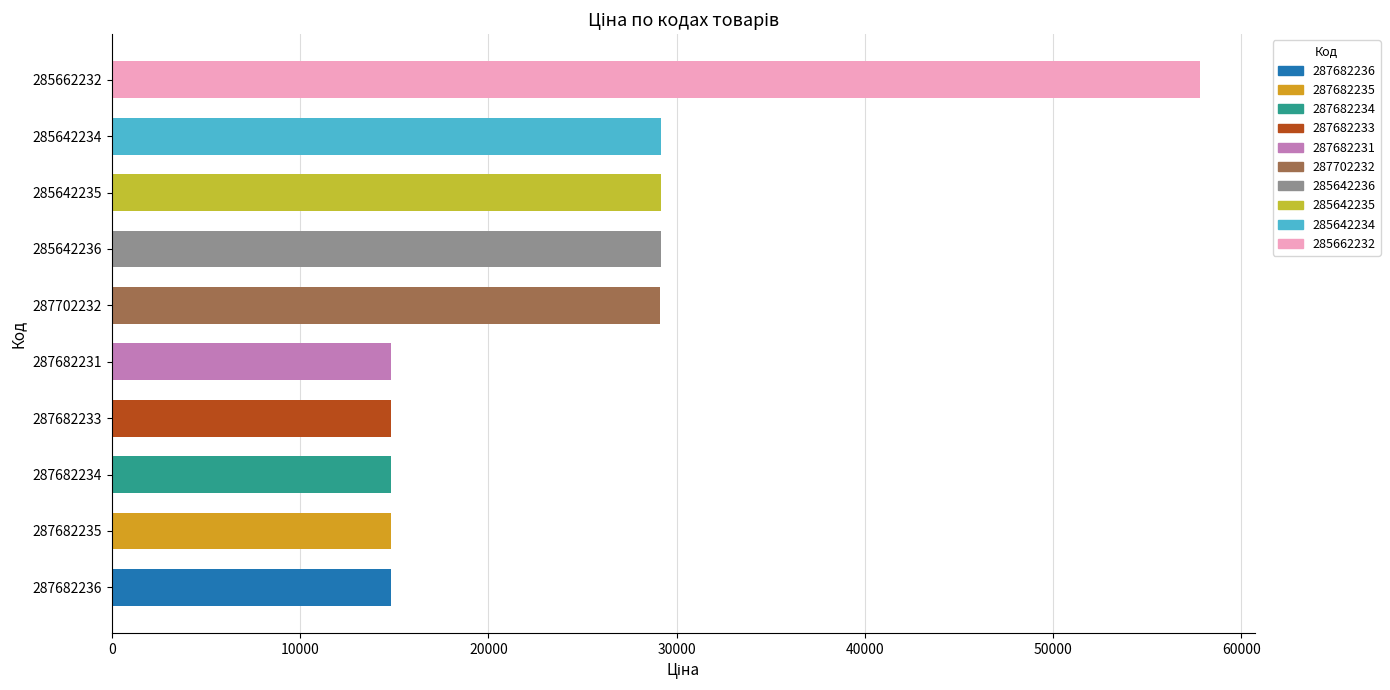

How many values exceed 29119?

5